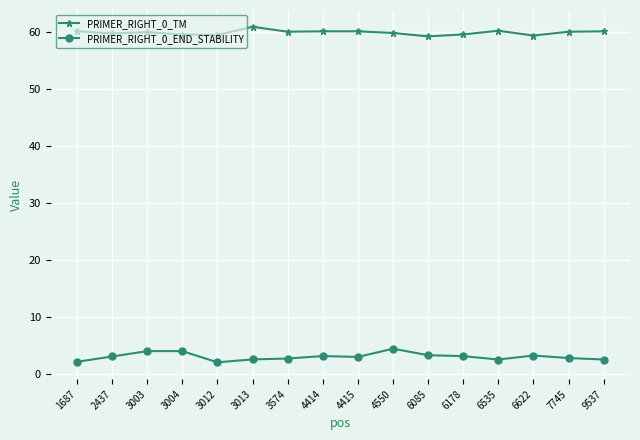

How many lines are shown in the chart?

2